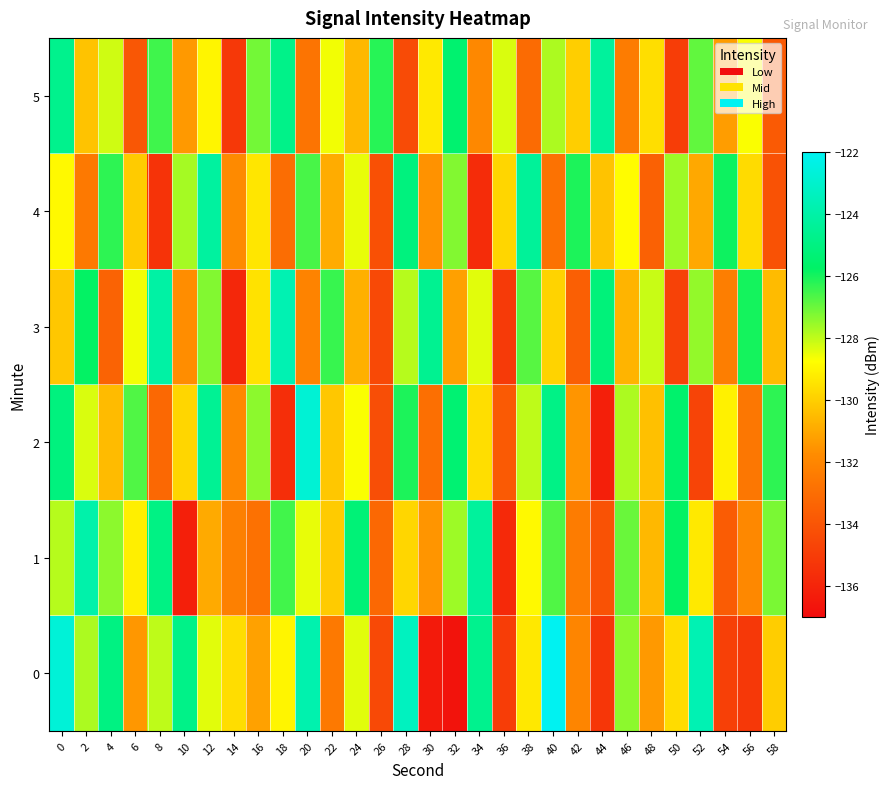

How many data points does each series have?

30